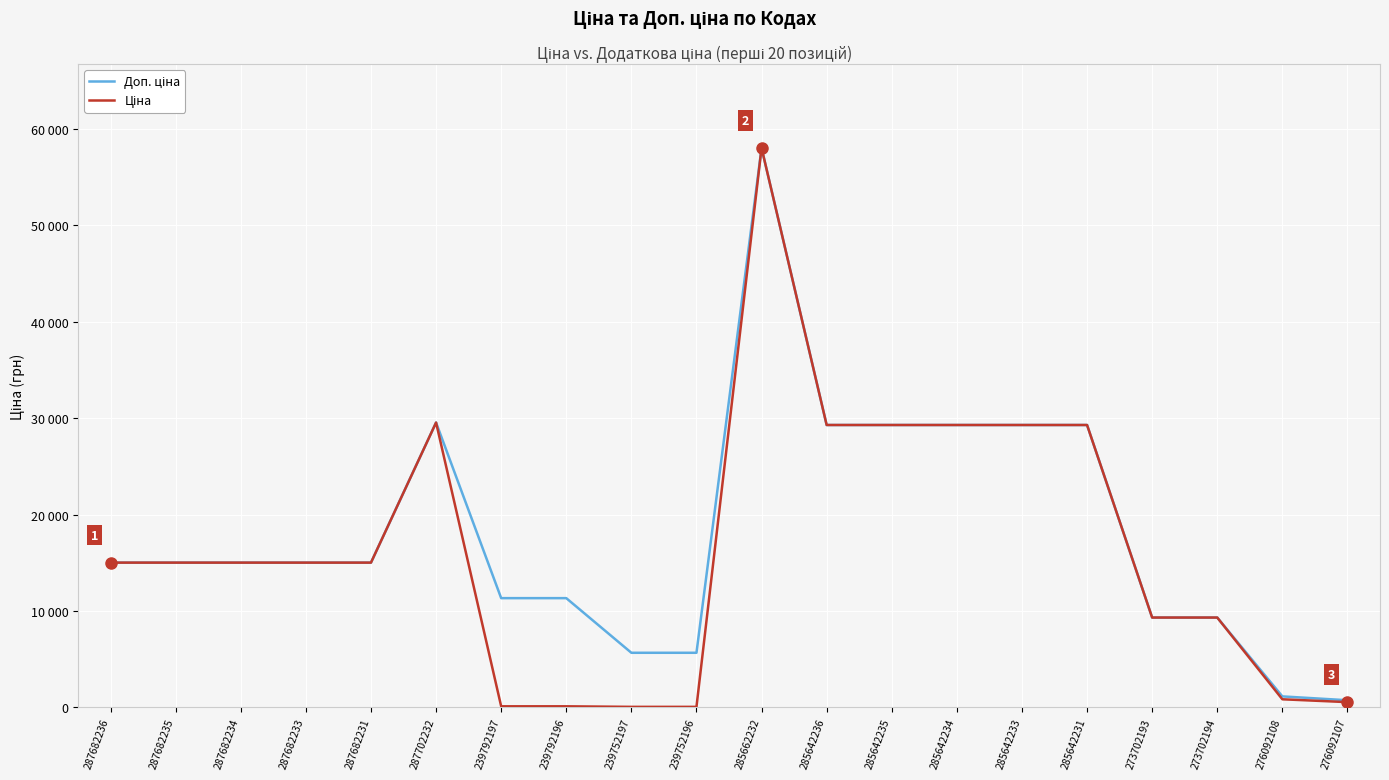

True or false: Доп. ціна has more than 0 points higher than both neighbors.

True